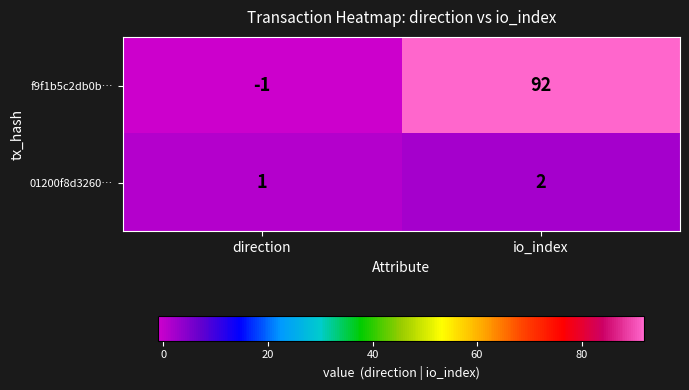

Is the value of f9f1b5c2db0b… at io_index greater than the value of 01200f8d3260… at io_index?

Yes